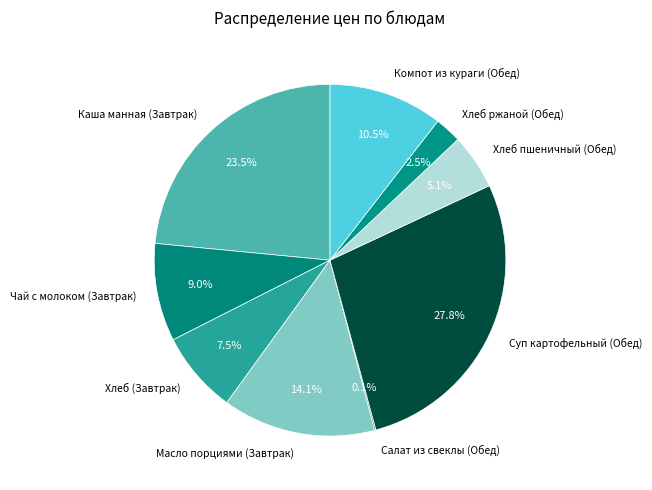

Approximately how many times larger is the value at Хлеб пшеничный (Обед) compared to Масло порциями (Завтрак)?

0.4